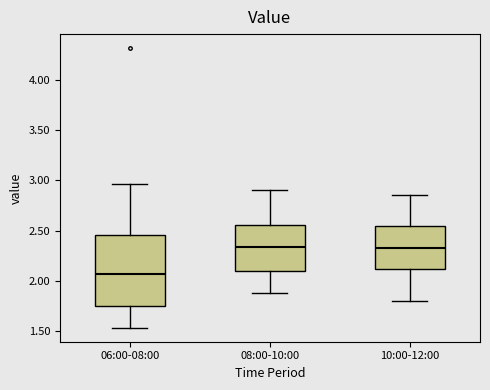

Comparing the boxes themselves (not the whiskers), which one is the tallest?

06:00-08:00